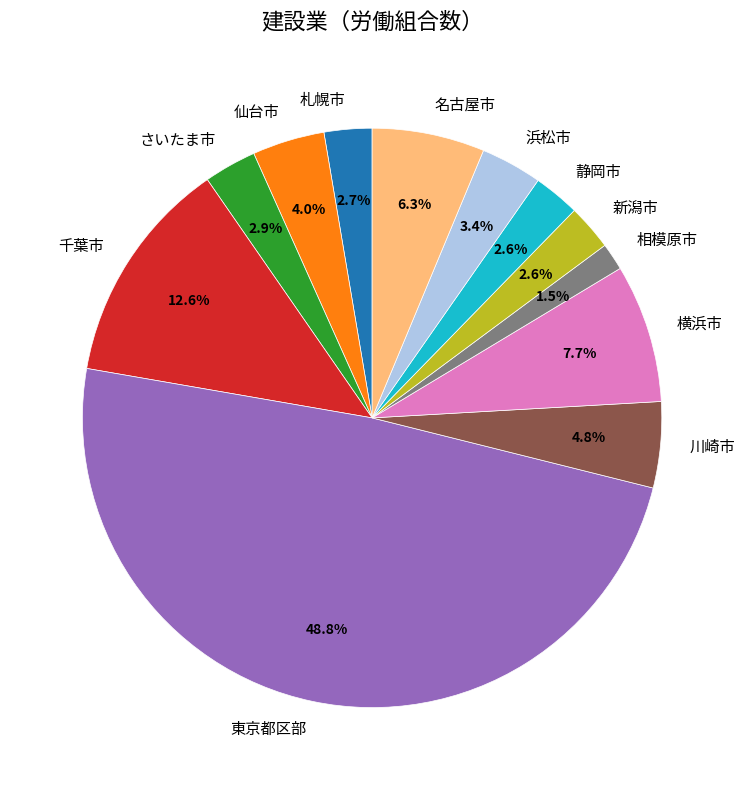

How many slices are in this pie chart?

12